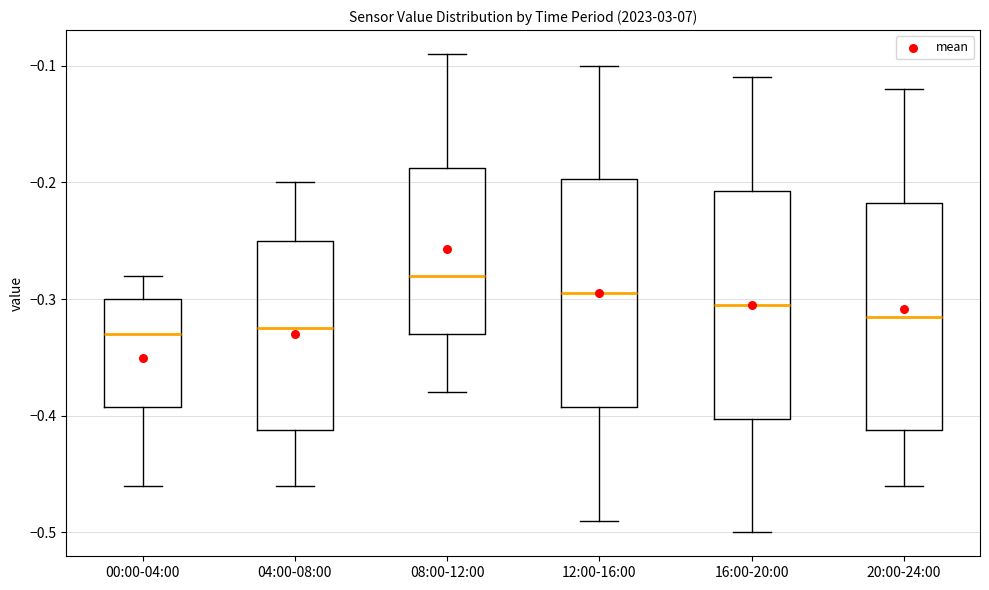

Where does the upper whisker of the box for 20:00-24:00 end on the y-axis? The values are not printed on the chart, so give them approximately, as read against the axis.

-0.12